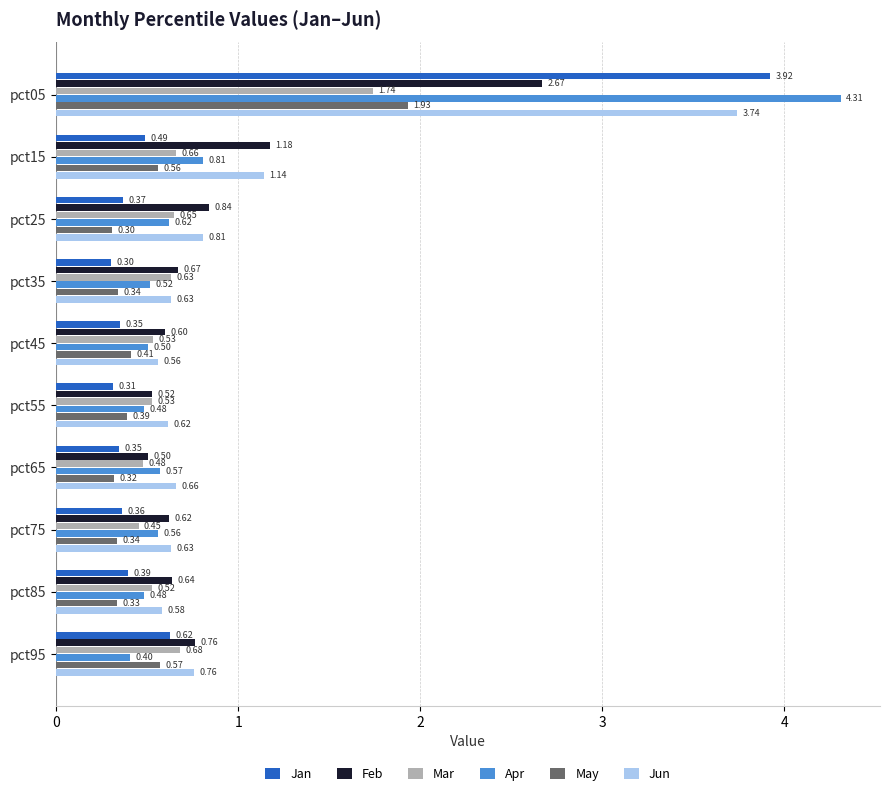

Rank the series at pct65 from lowest to highest value.

May, Jan, Mar, Feb, Apr, Jun